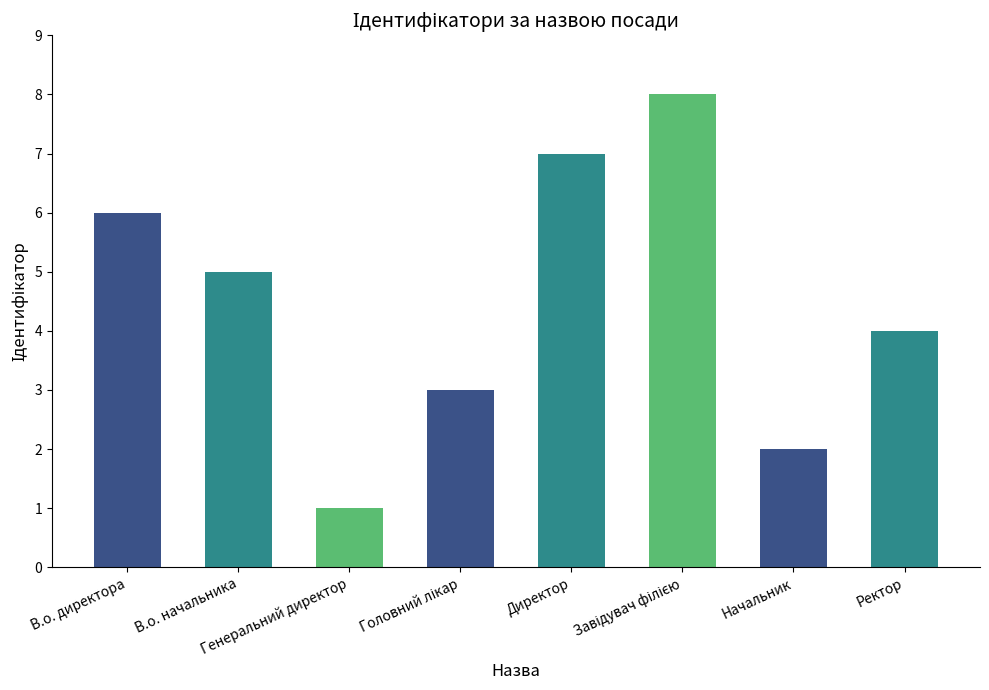

At which label does the data first exceed 5?

В.о. директора